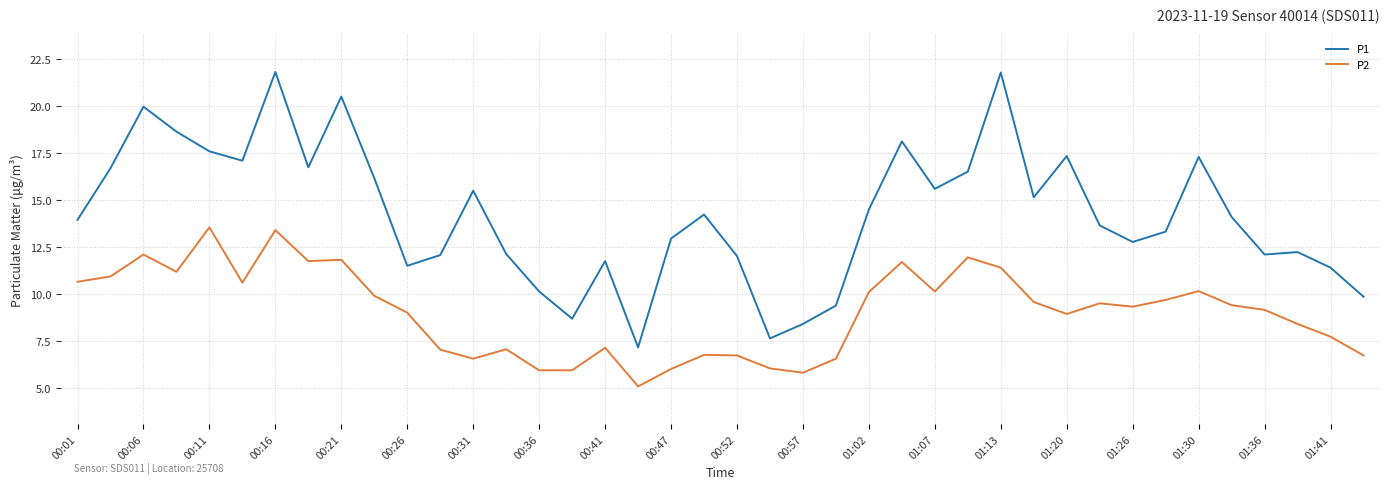

Which series has the largest range (max minus min)?

P1